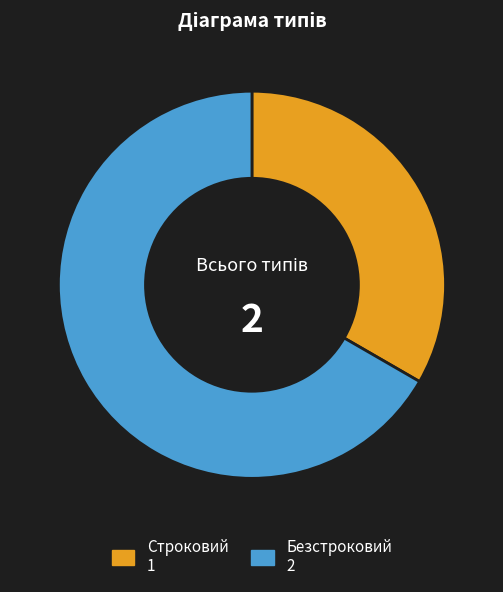

The Безстроковий slice represents 67% of the pie. True or false?

True